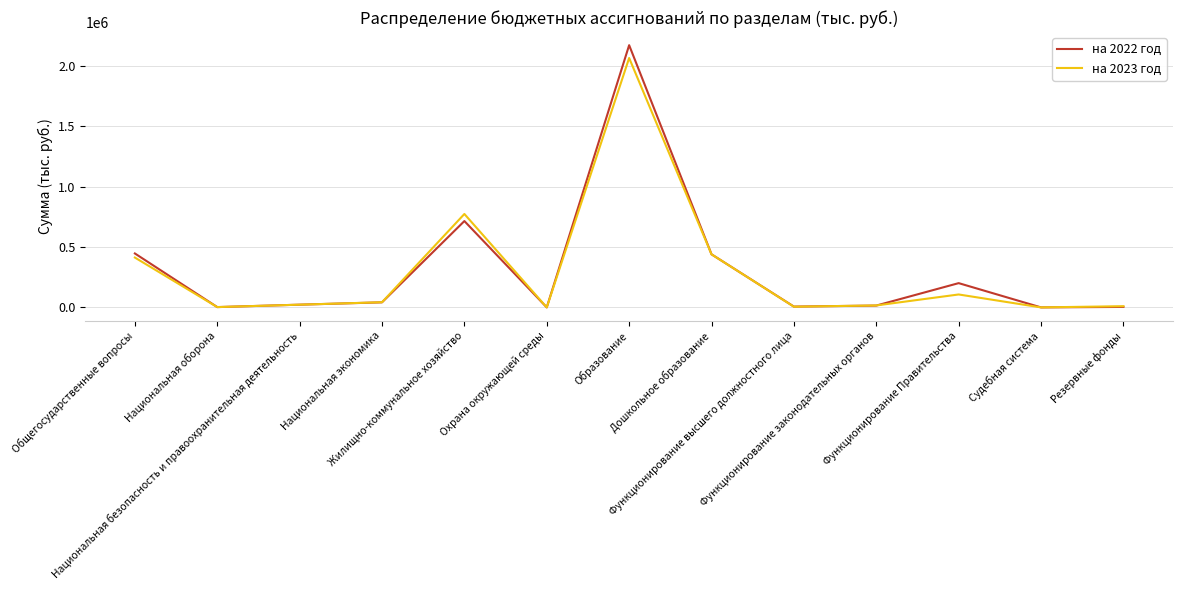

In на 2023 год, how many points are lower than both neighbors (excluding endpoints)?

4